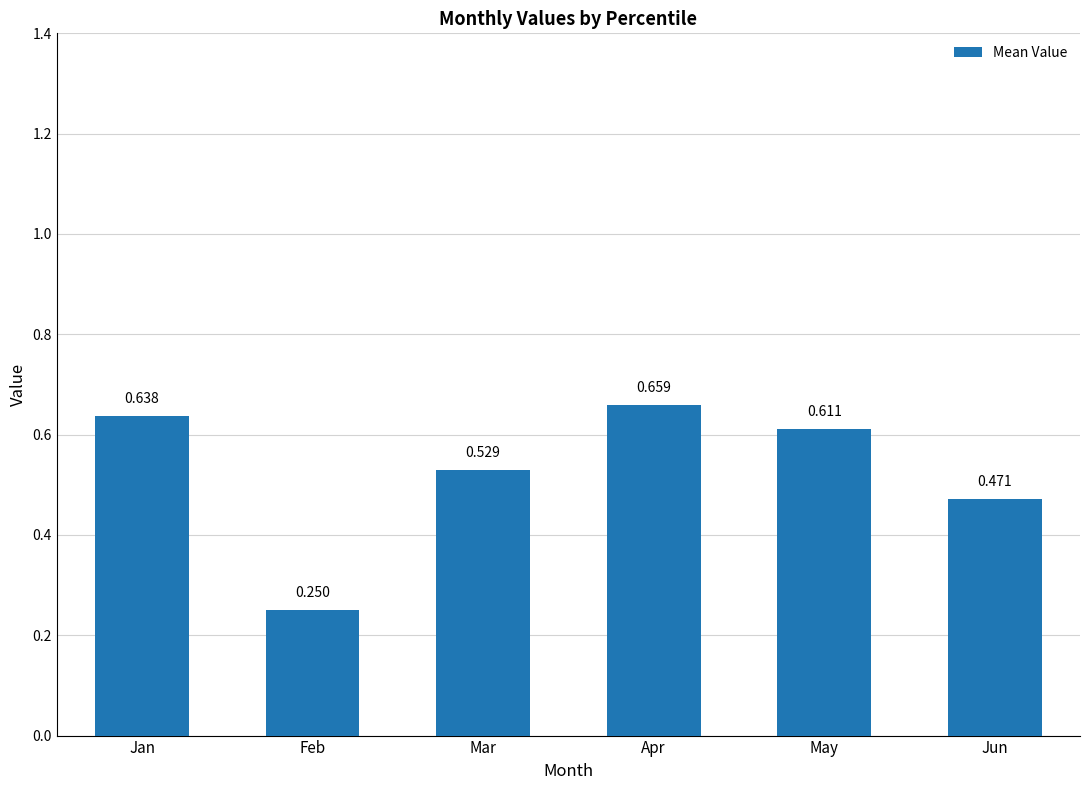

Count the values in the range 0 to 1.

6